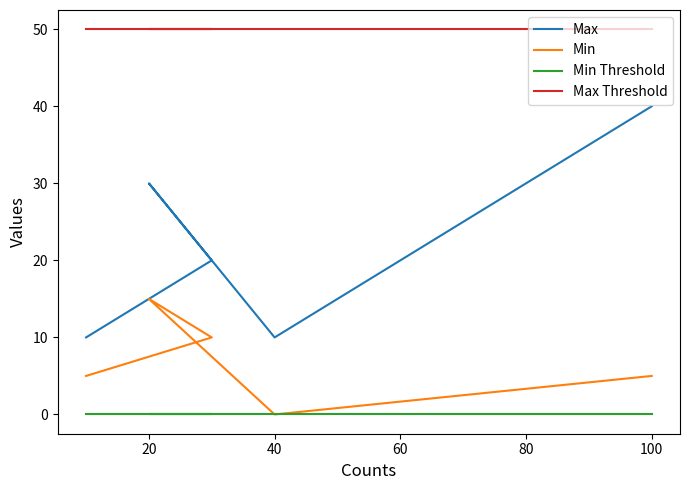

What is the sum of all Max Threshold values?

250